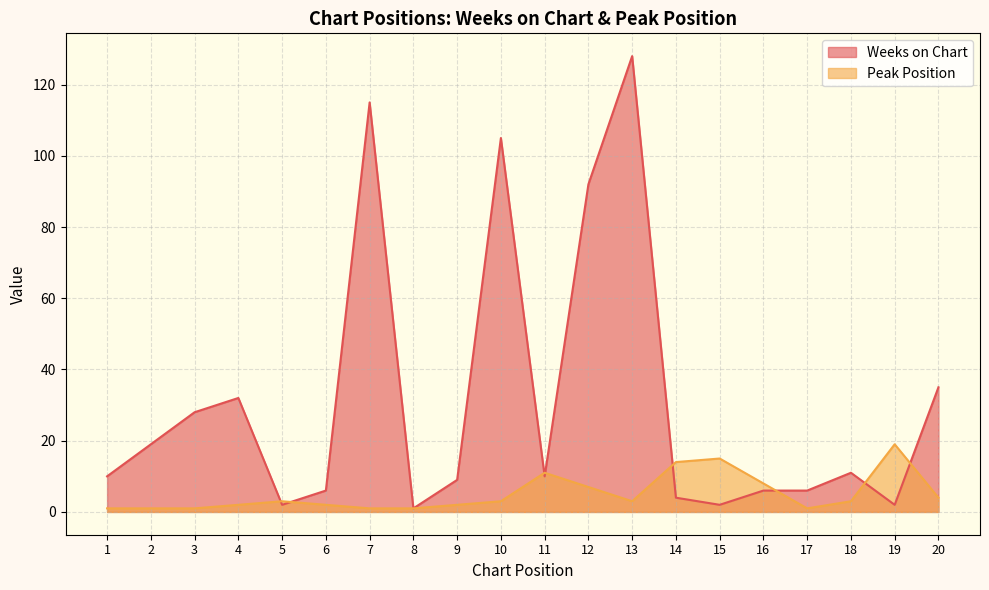

Count the number of categories in the chart.

20